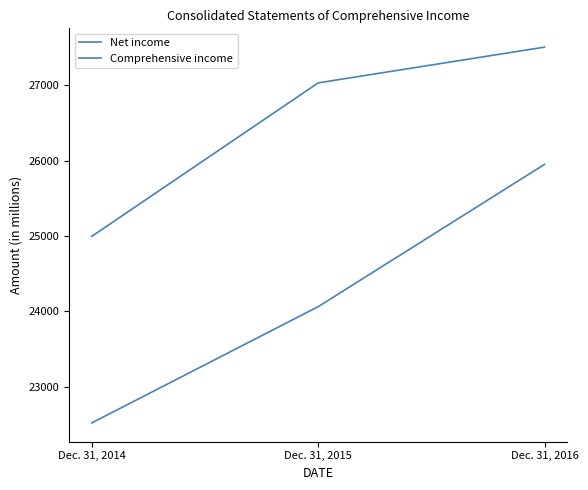

Which category has the lowest value in the Net income series?

Dec. 31, 2014